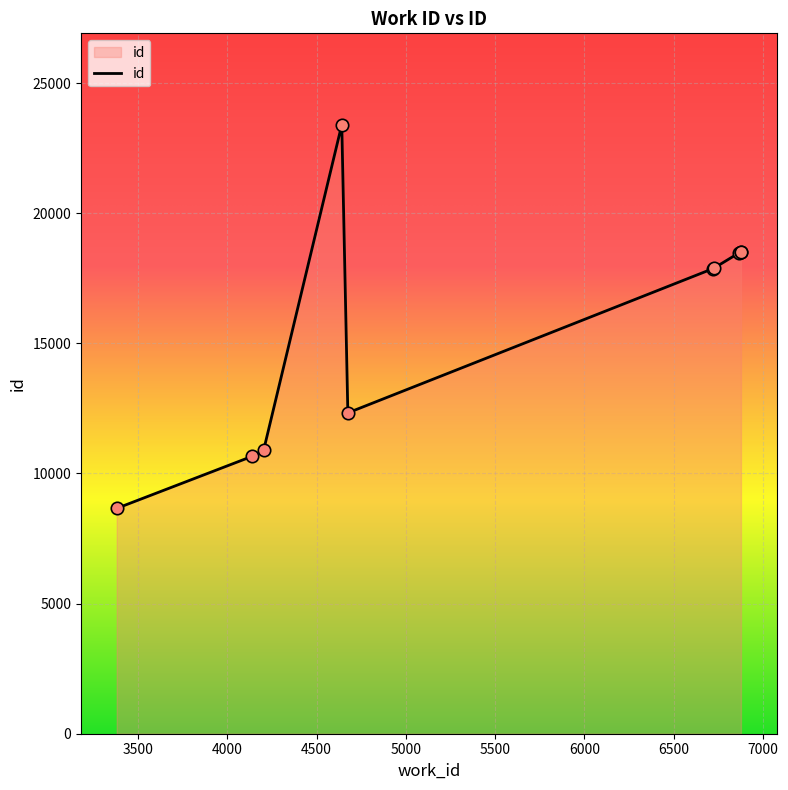

What is the maximum value shown in the chart?

23403